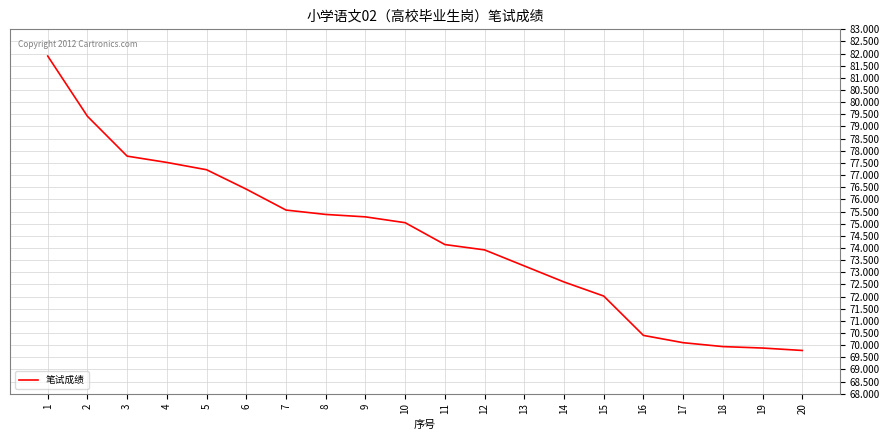

What is the smallest value displayed?

69.8